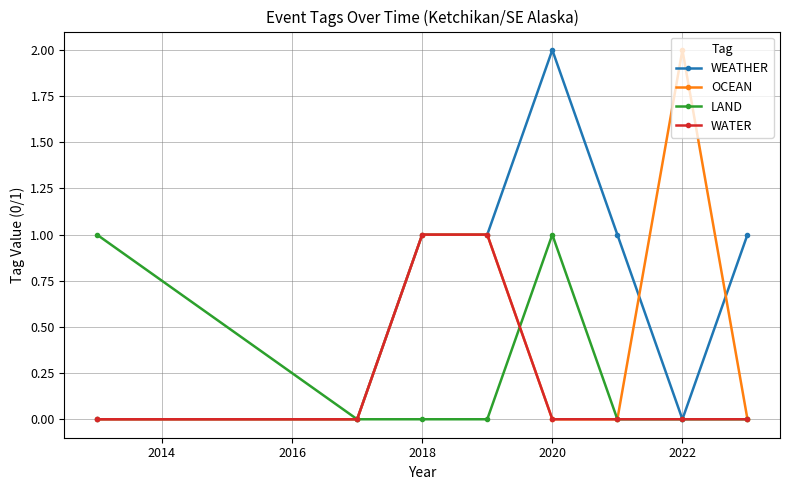

Which series has the largest total across all categories?

WEATHER